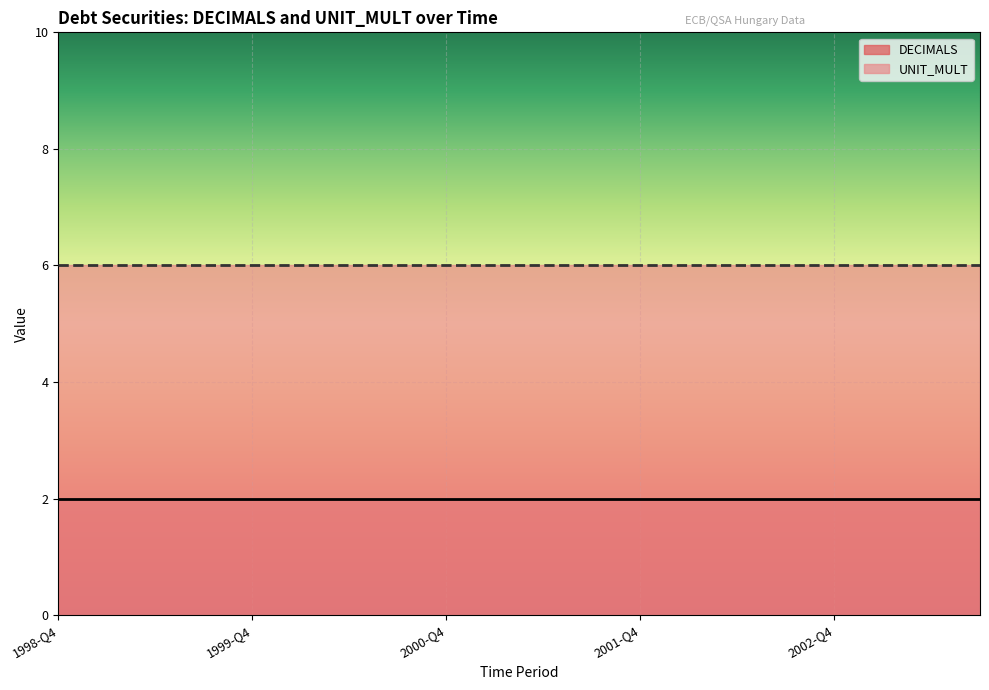

Reading right to left, list all the values displayed in this chart.

DECIMALS: 2	2	2	2	2	2	2	2	2	2	2	2	2	2	2	2	2	2	2	2
UNIT_MULT: 6	6	6	6	6	6	6	6	6	6	6	6	6	6	6	6	6	6	6	6